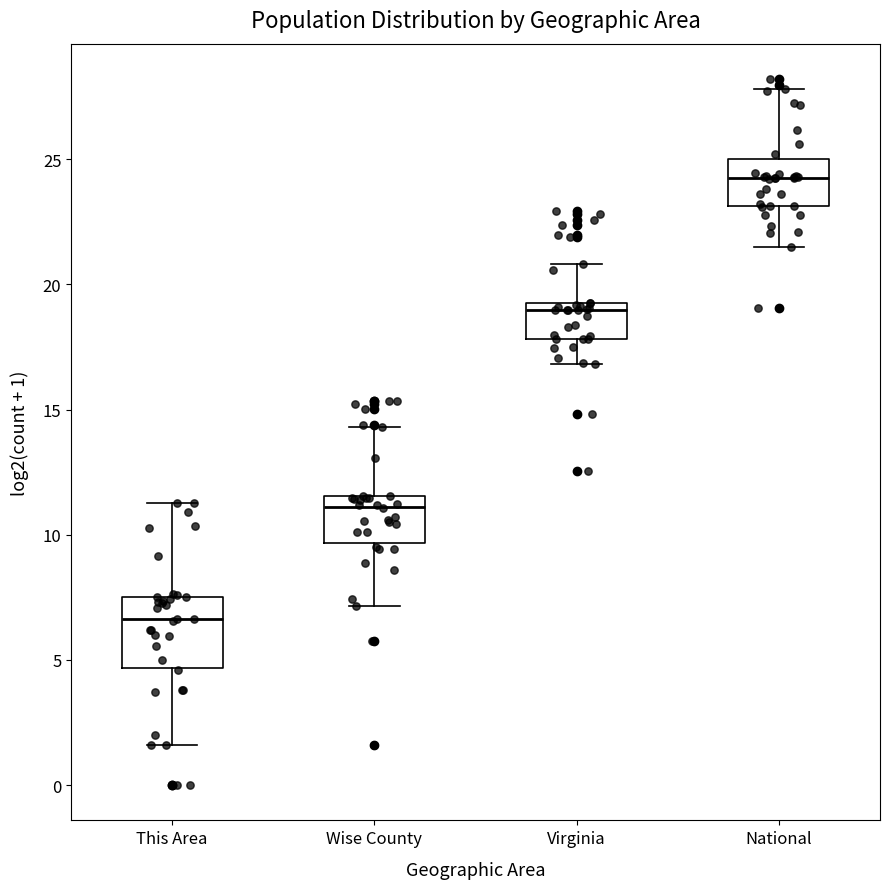

Where does the median line of the box for Virginia sit on the y-axis? The values are not printed on the chart, so give them approximately, as read against the axis.

19.0